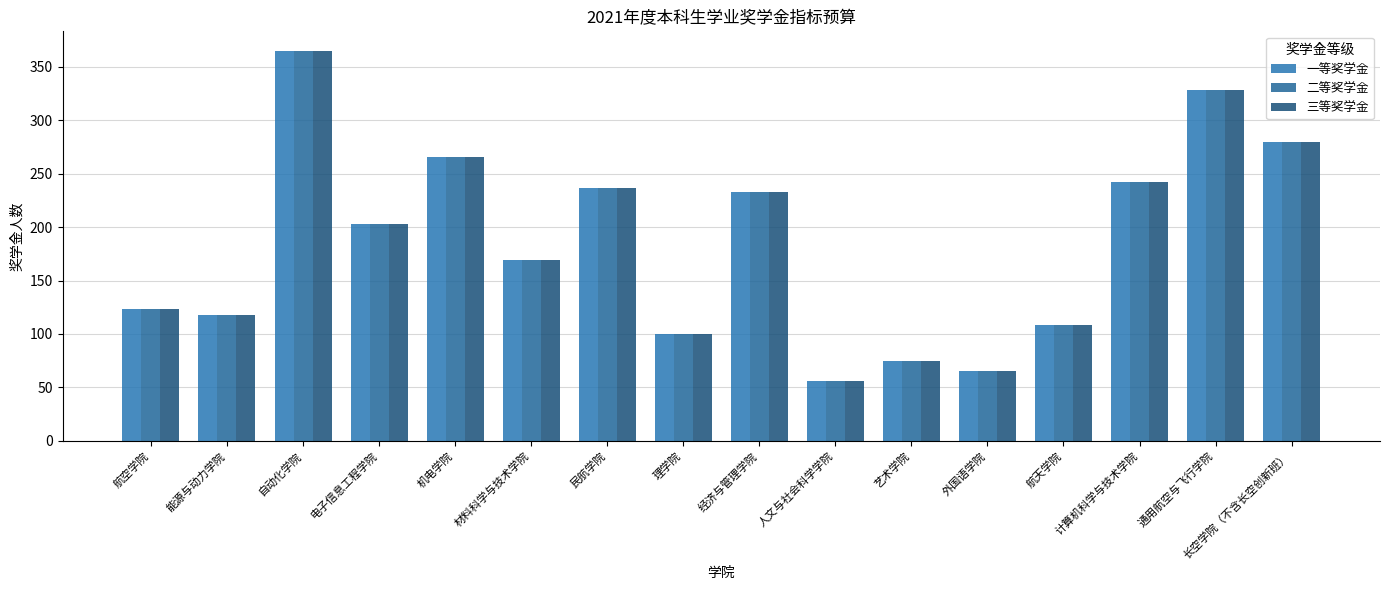

What is the value of the 二等奖学金 bar at the 4th from the left?

203